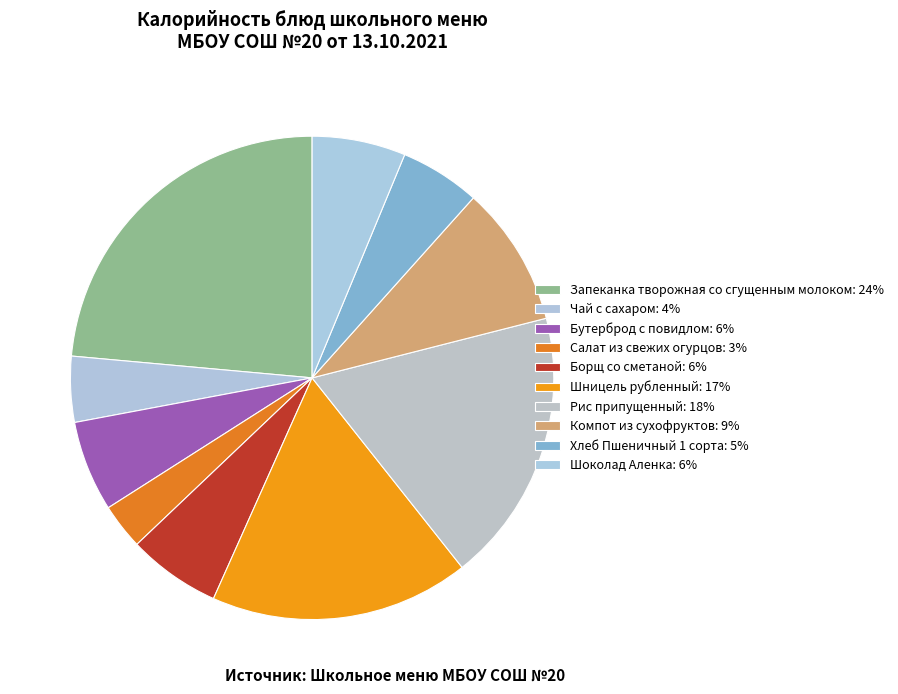

To the nearest percent, what percentage of the pie is Компот из сухофруктов?

9%